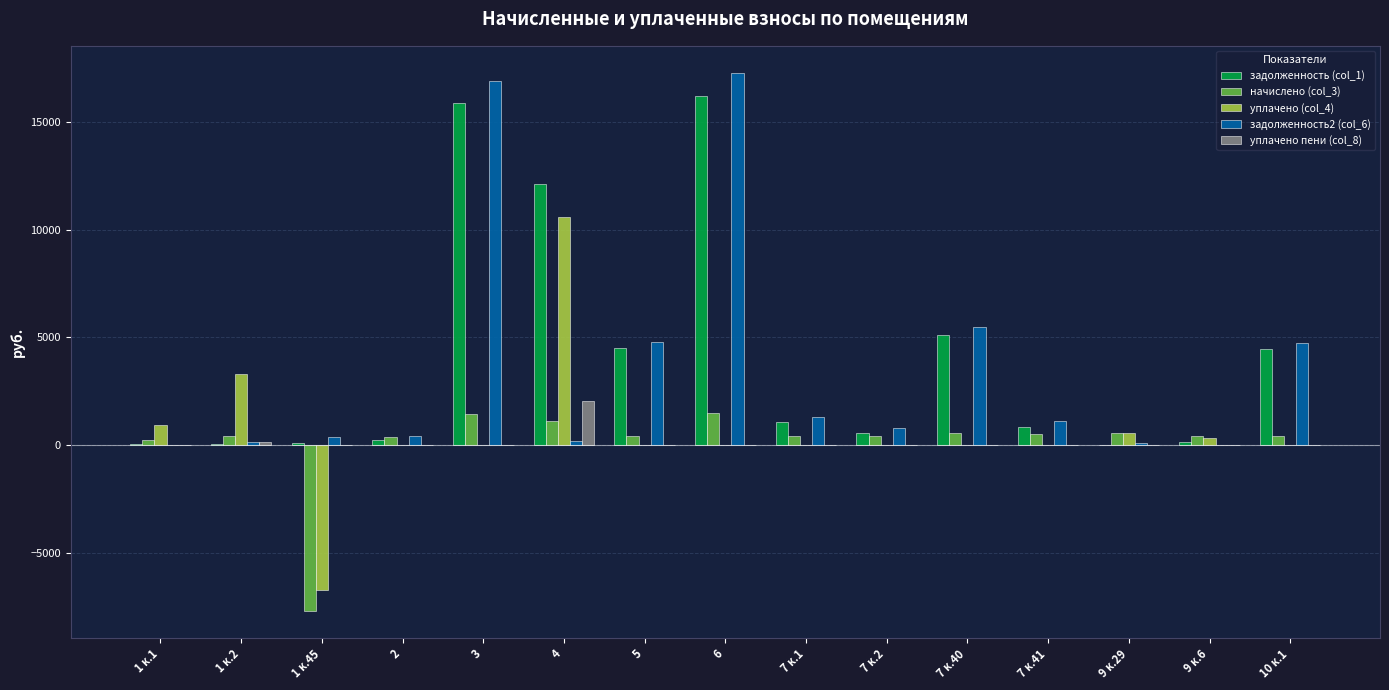

The value of уплачено (col_4) at 1 к.45 is -10967.5. True or false?

False